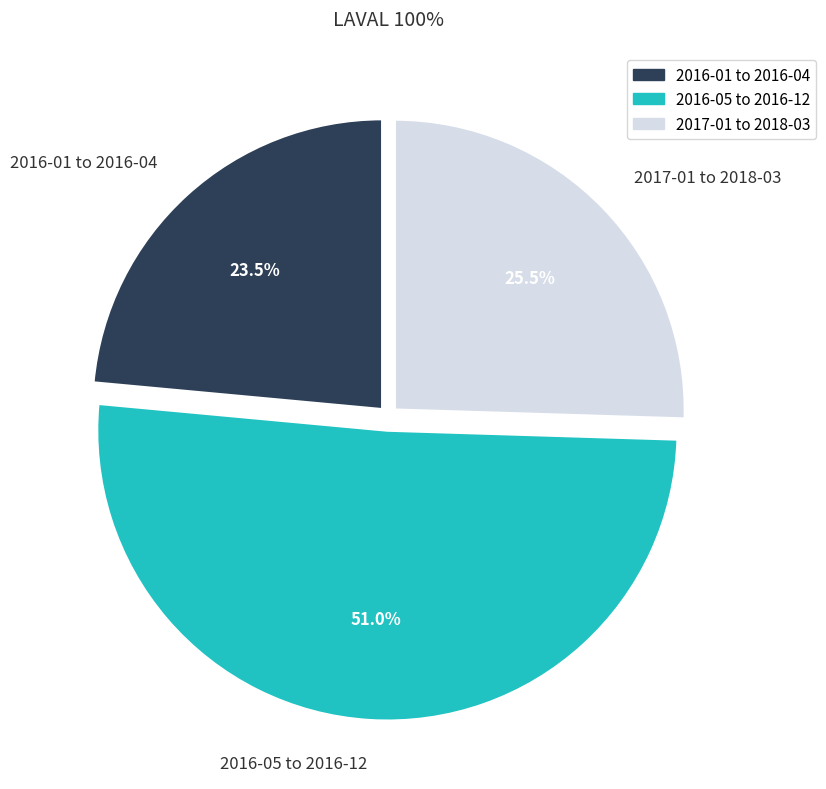

Which category has the smallest portion of the pie?

2016-01 to 2016-04